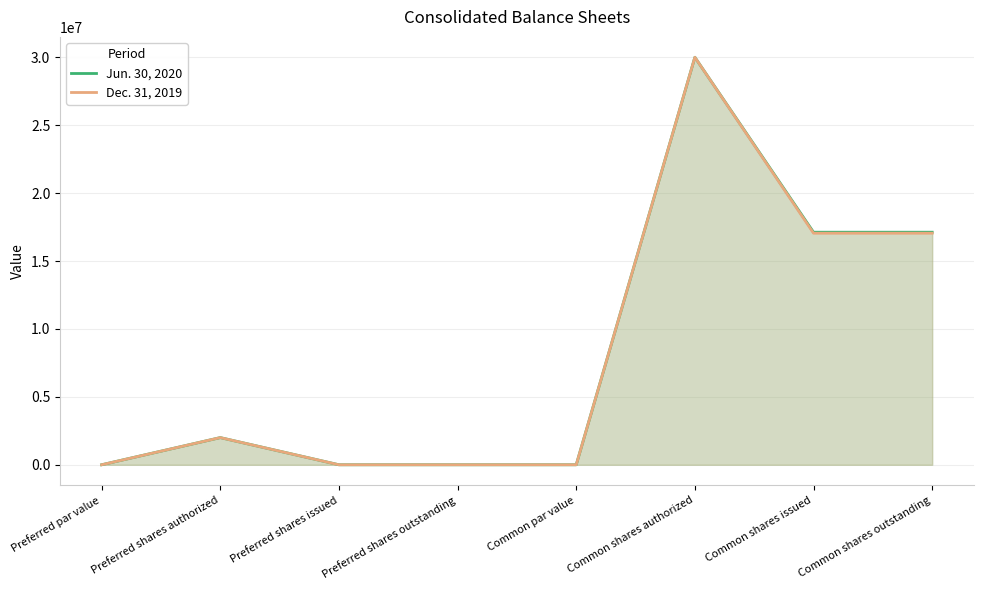

At how many categories does at least one series exceed 4524806?

3